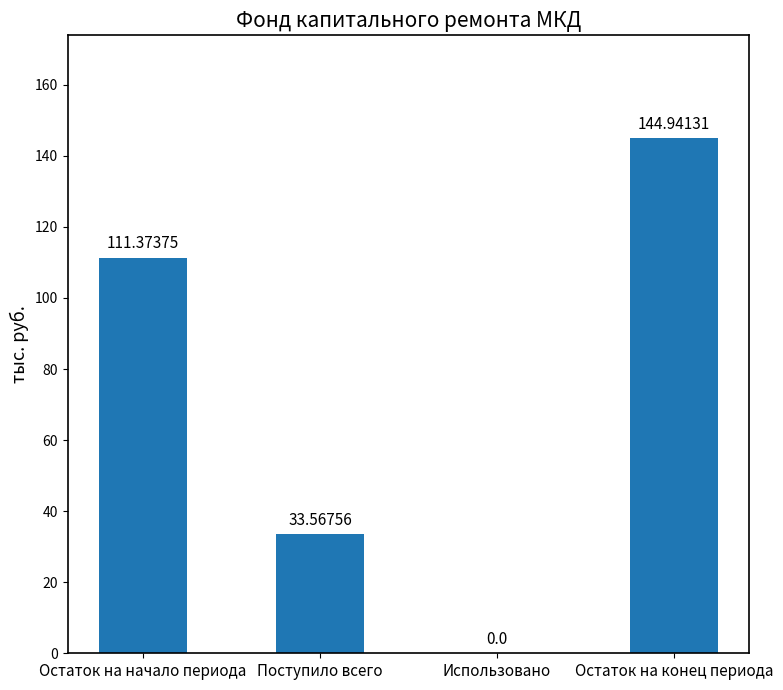

Reading left to right, what are all the values shown in this chart?

111.4	33.6	0.0	144.9